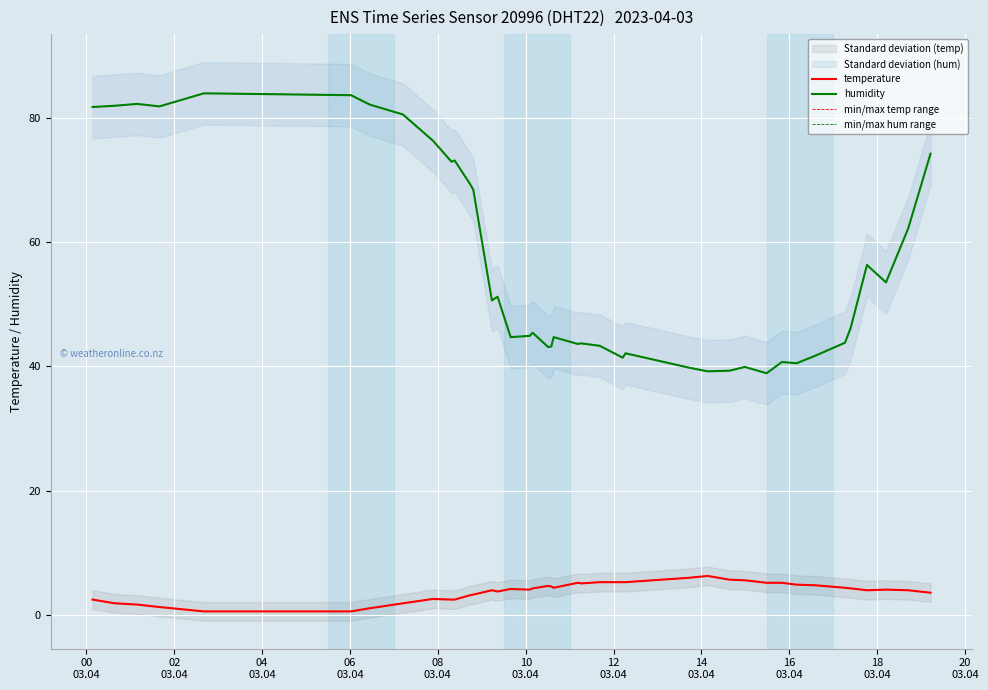

How many data points in humidity are above 46?

20